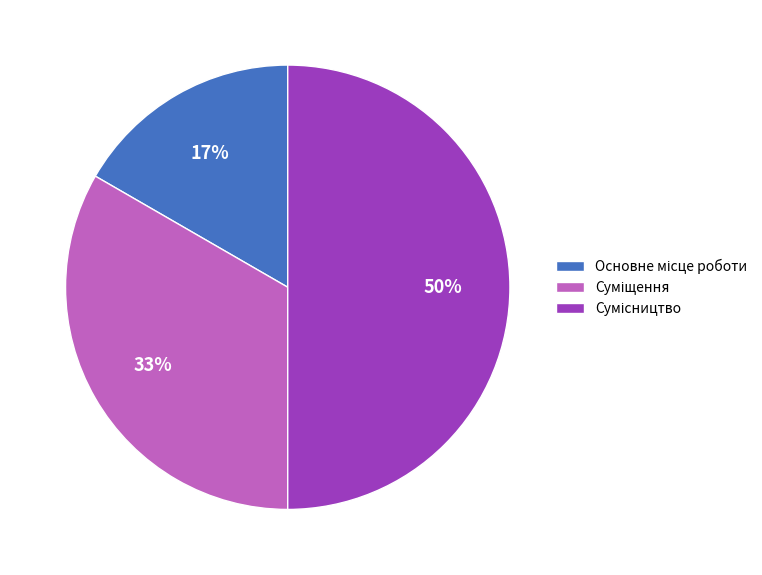

To the nearest percent, what is the difference between the largest and smallest slice percentages?

33%